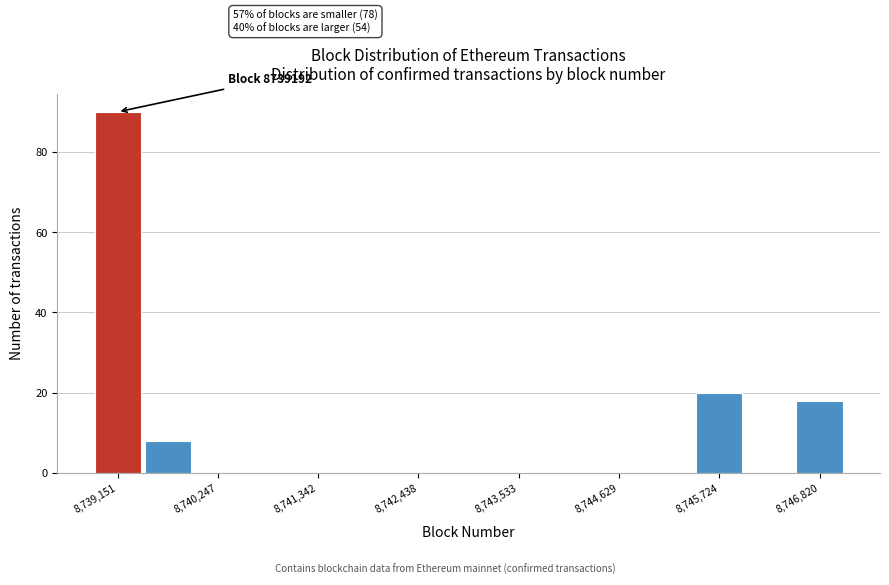

Around what value on the x-axis is the tallest bar? Give the approximate position of its centre, as read against the axis.

8739200